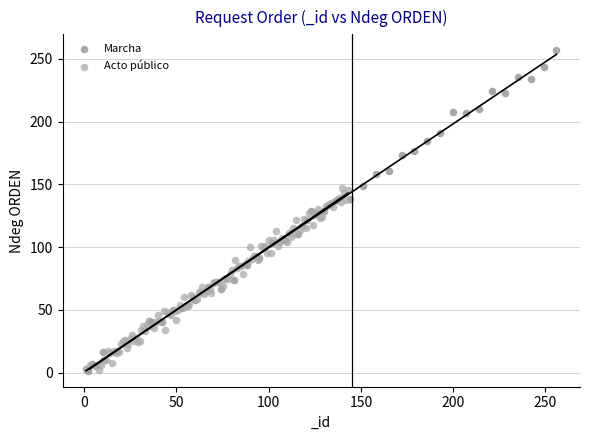

Which series contains the highest Y value?

Marcha